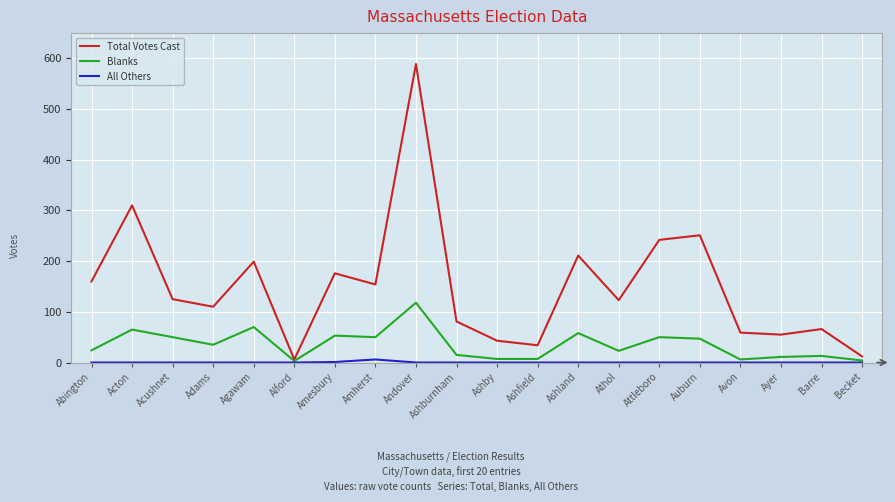

Which series has the largest total across all categories?

Total Votes Cast